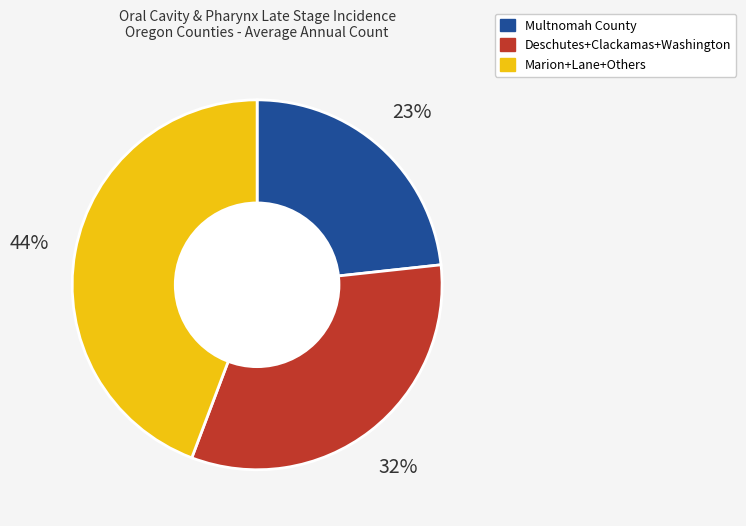

Is it true that Multnomah County is 37% of the pie?

False